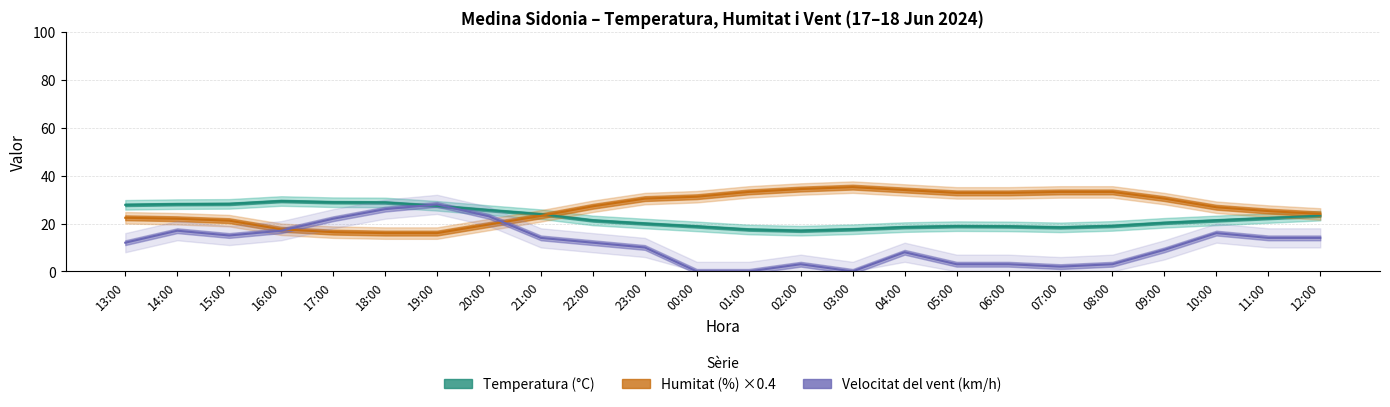

What is the total value across all series at 18:00?

70.8